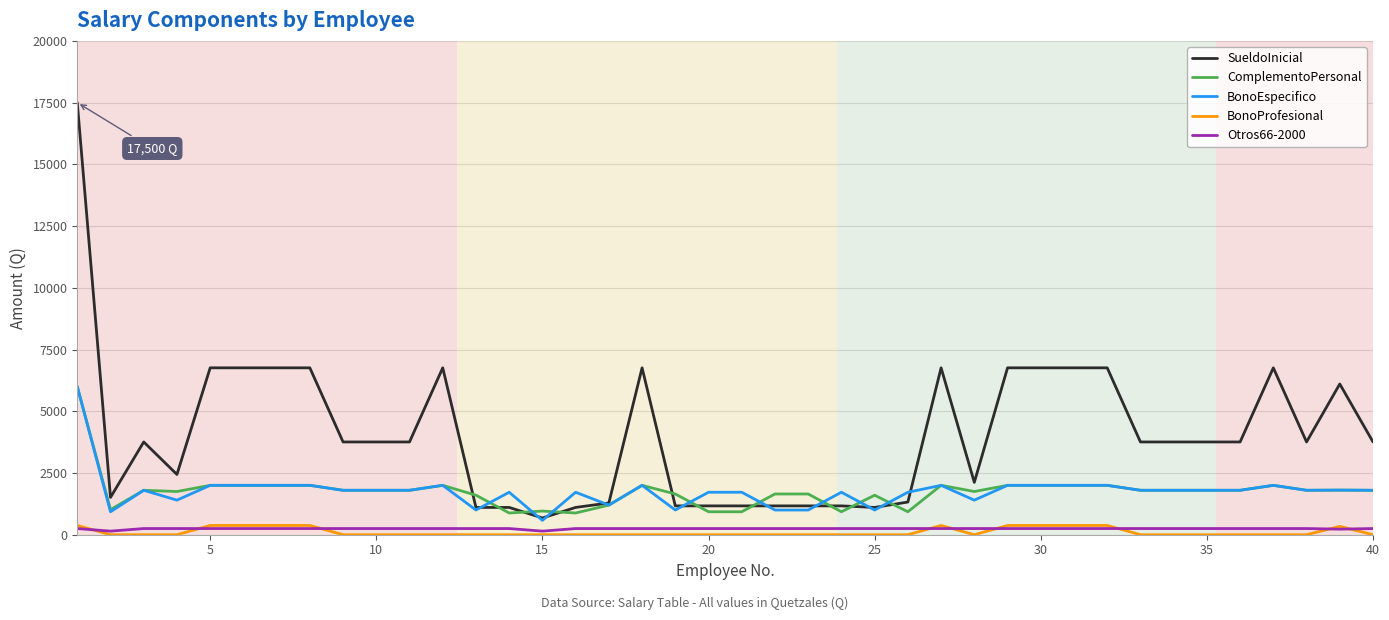

What is the minimum value for SueldoInicial?

678.2